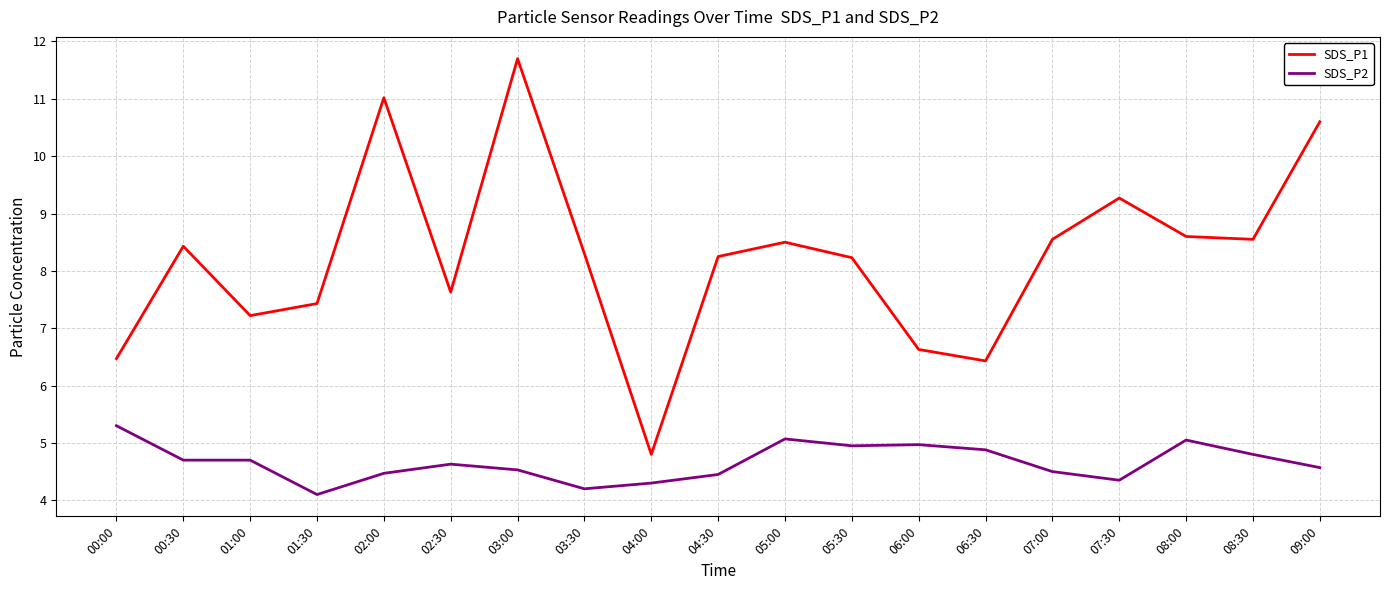

The value of SDS_P2 at 09:00 is 2.2. True or false?

False